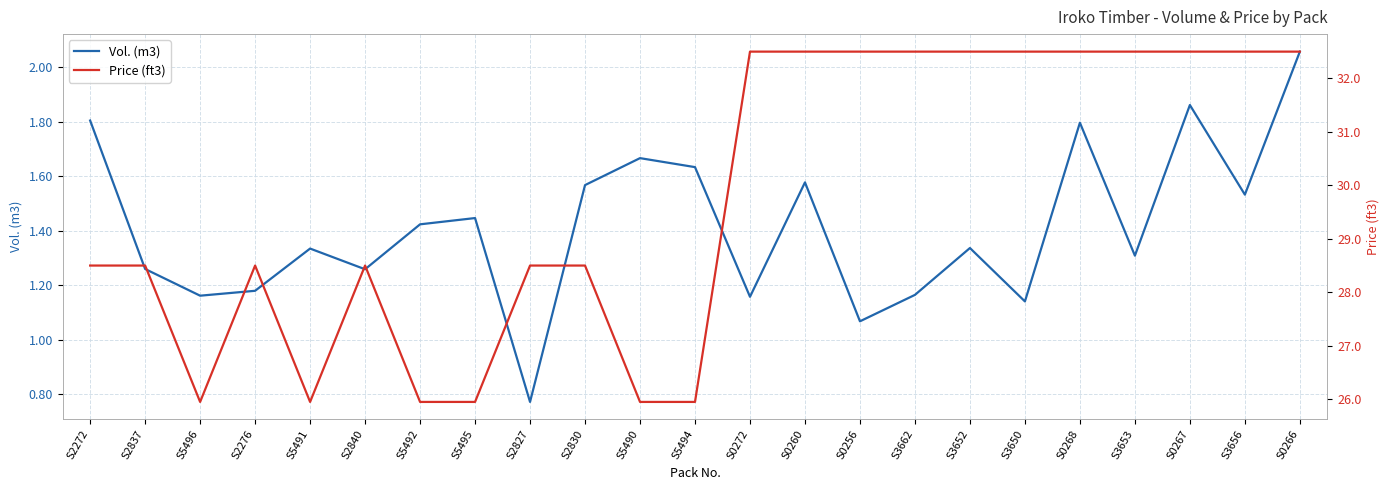

List the series in order of their peak value, highest first.

Price (ft3), Vol. (m3)